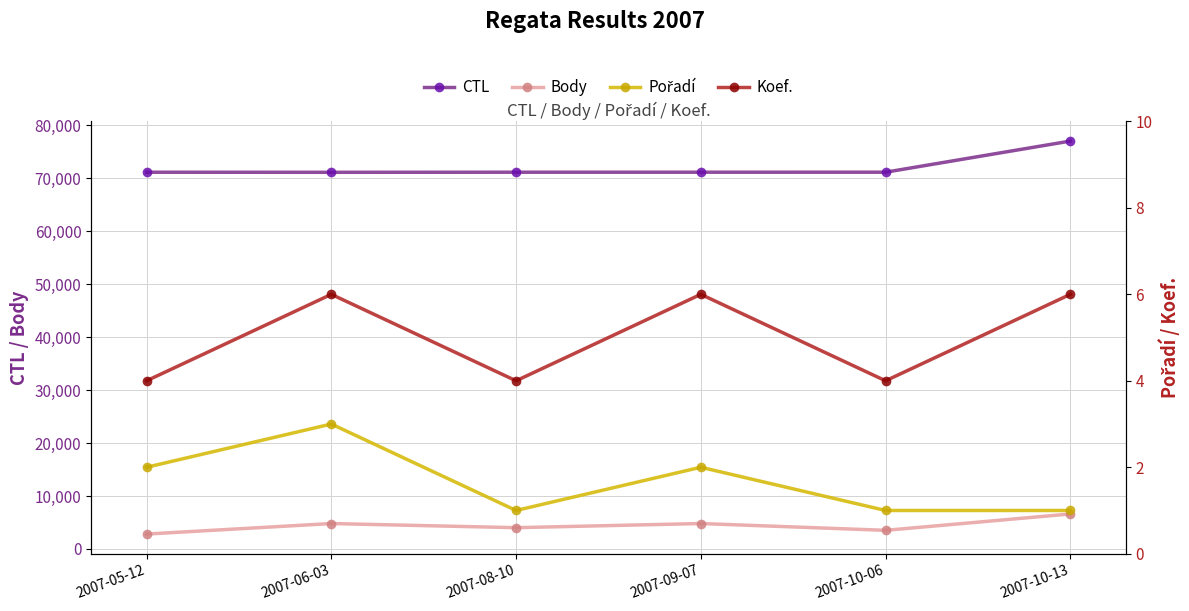

Which series has the largest total across all categories?

CTL